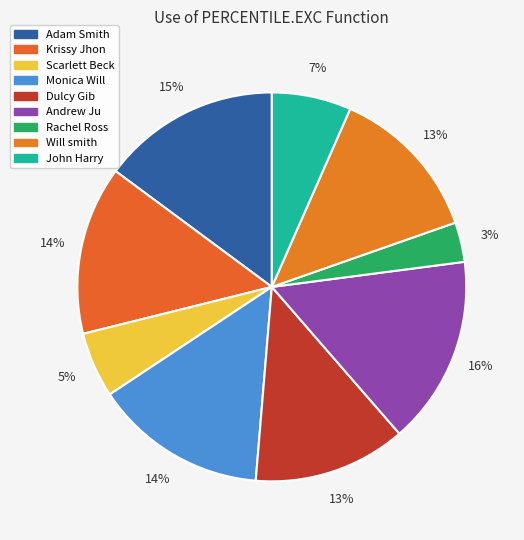

How many slices are in this pie chart?

9